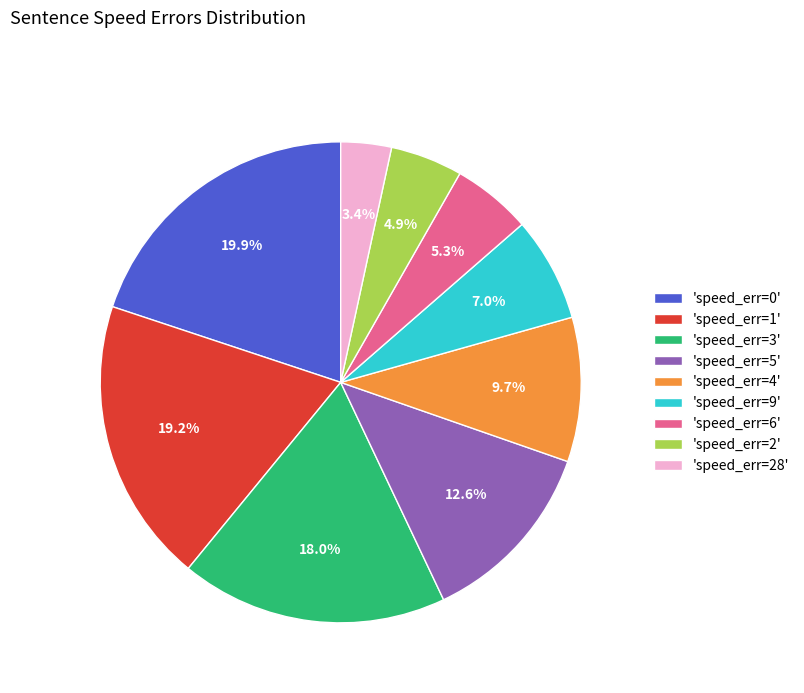

Is there any slice that represents more than half of the pie?

No